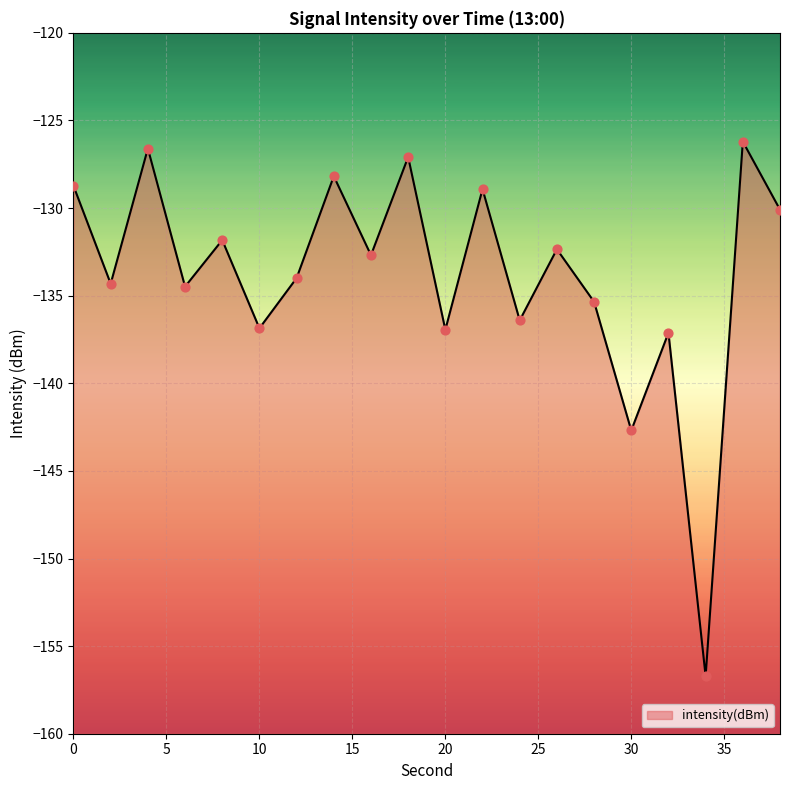

What is the change in value from 26 to 32?

-4.8